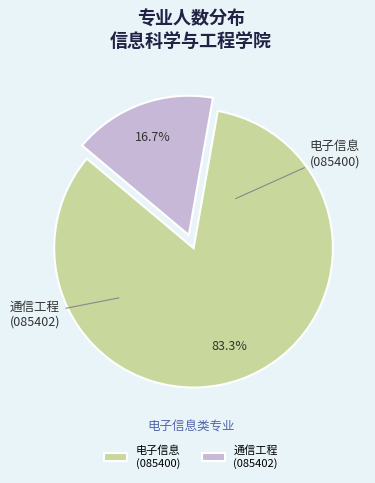

How much of the chart is everything except 通信工程 (085402)?

83.3%